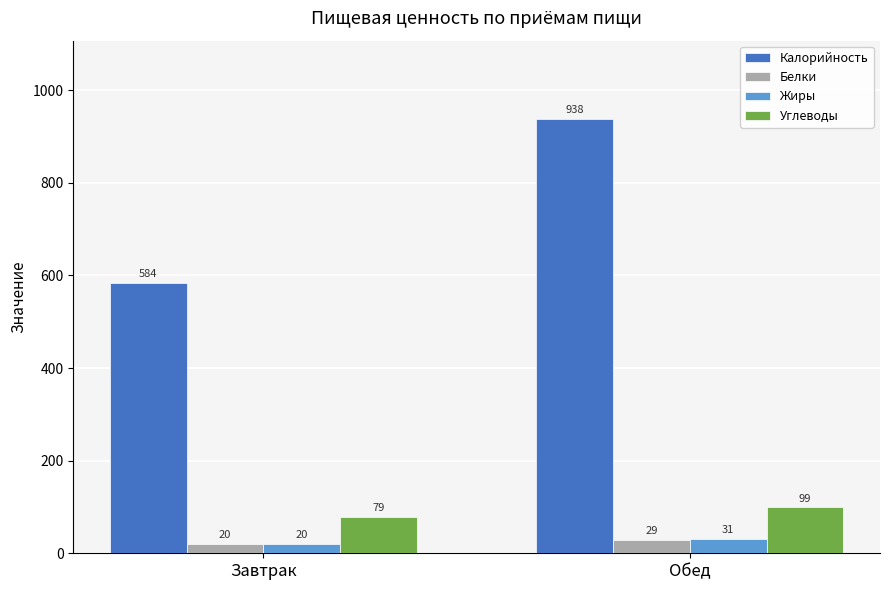

What are all the series names shown in the legend?

Калорийность, Белки, Жиры, Углеводы